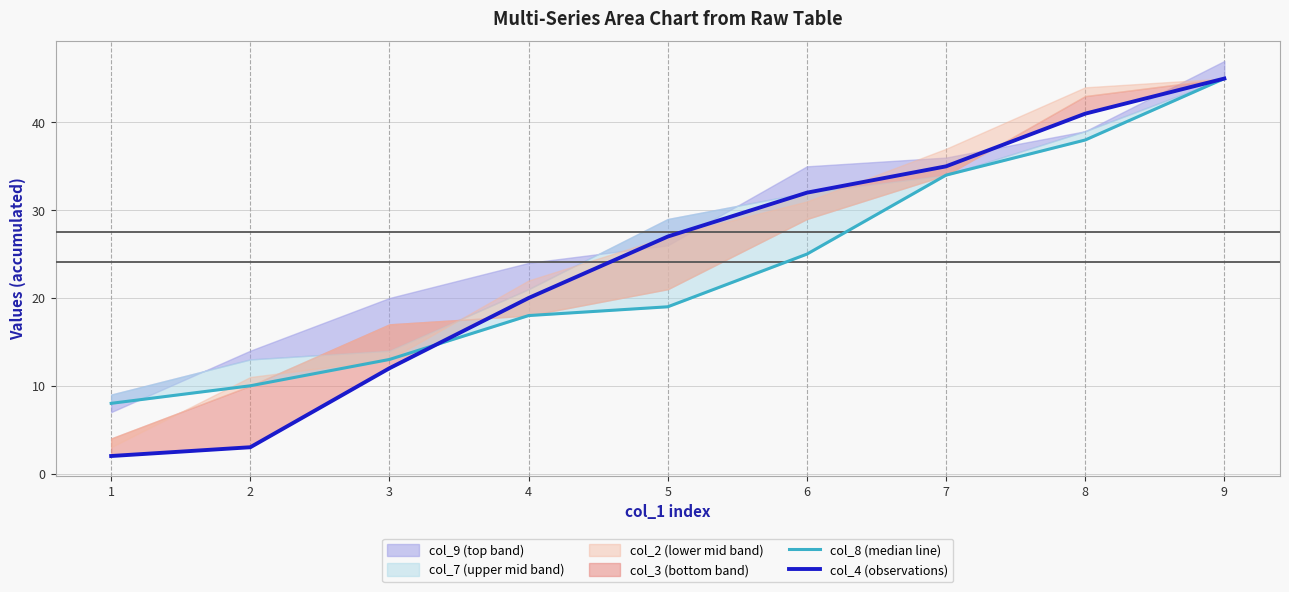

How many lines are shown in the chart?

2